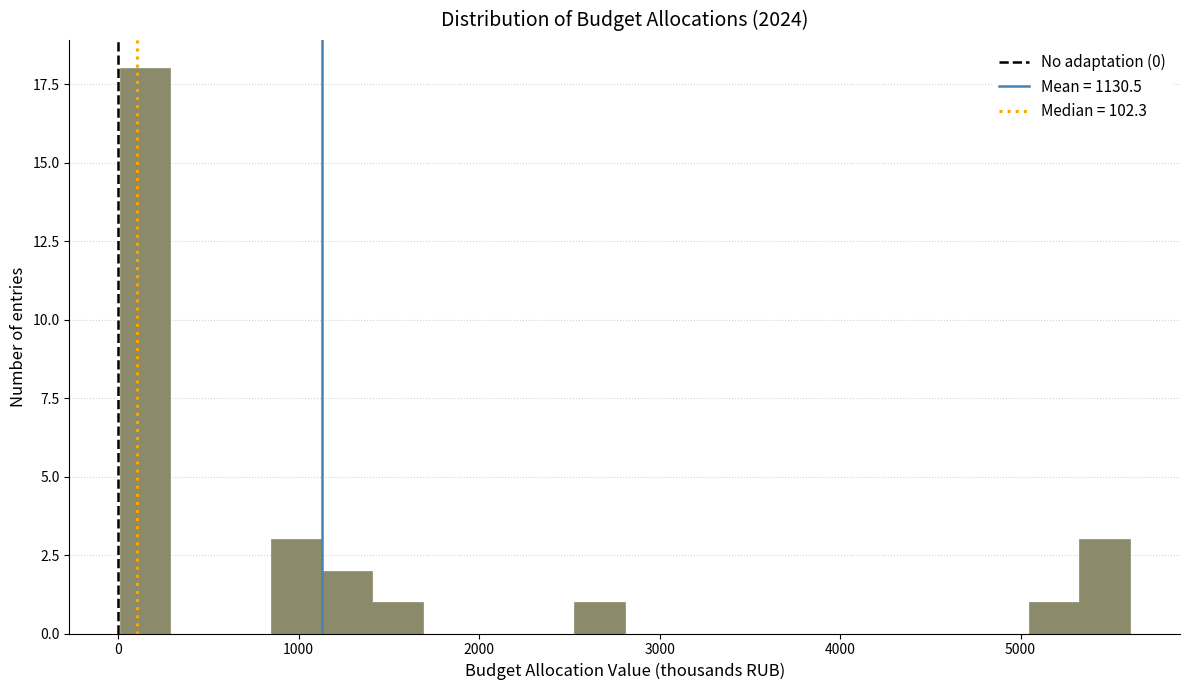

Read against the x-axis, roughly where is the centre of the tallest bar?

100